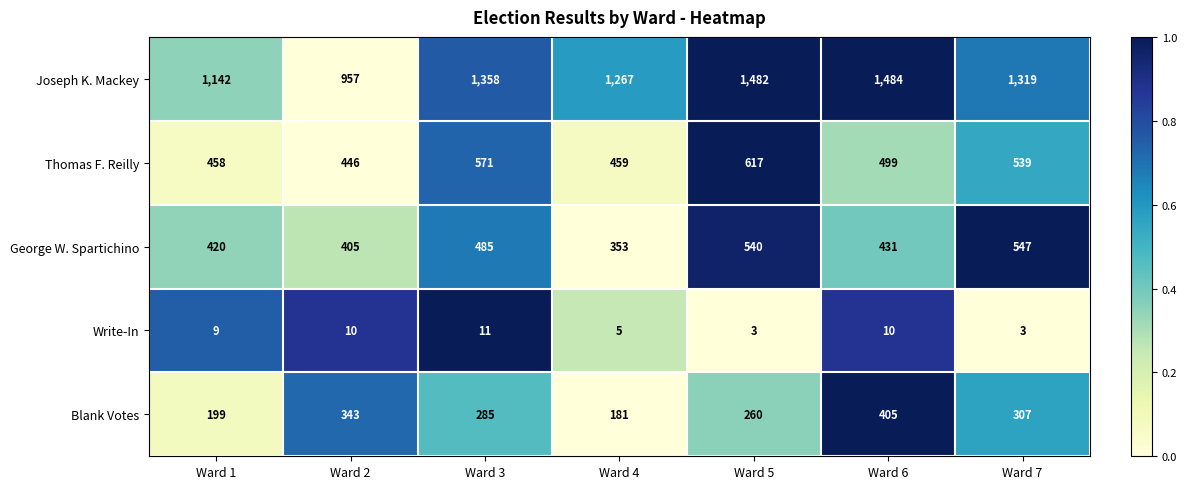

Count the number of data series in this chart.

5